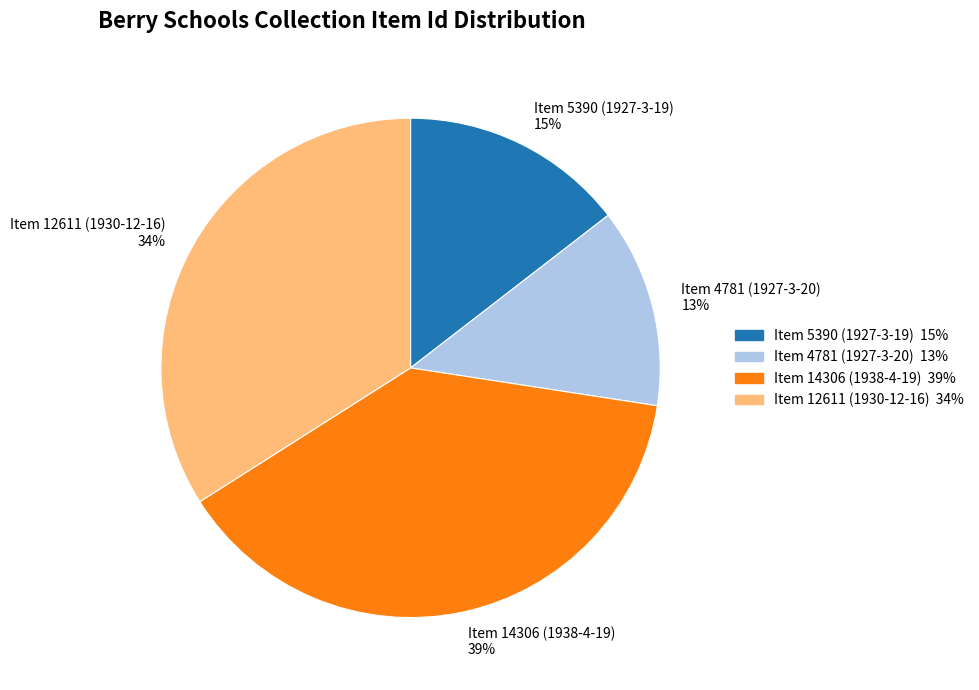

Which slice is the smallest?

Item 4781 (1927-3-20)